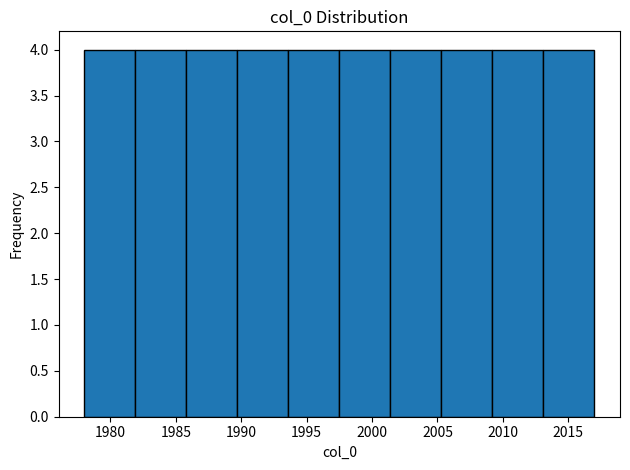

Reading left to right, list every bar in this chart as the range it spans on the x-axis followed by its height. Neither the bar edges nor the heights are printed on the chart, so give them approximately, as read against the axes.

1978.0 to 1981.9: 4
1981.9 to 1985.8: 4
1985.8 to 1989.7: 4
1989.7 to 1993.6: 4
1993.6 to 1997.5: 4
1997.5 to 2001.4: 4
2001.4 to 2005.3: 4
2005.3 to 2009.2: 4
2009.2 to 2013.1: 4
2013.1 to 2017.0: 4